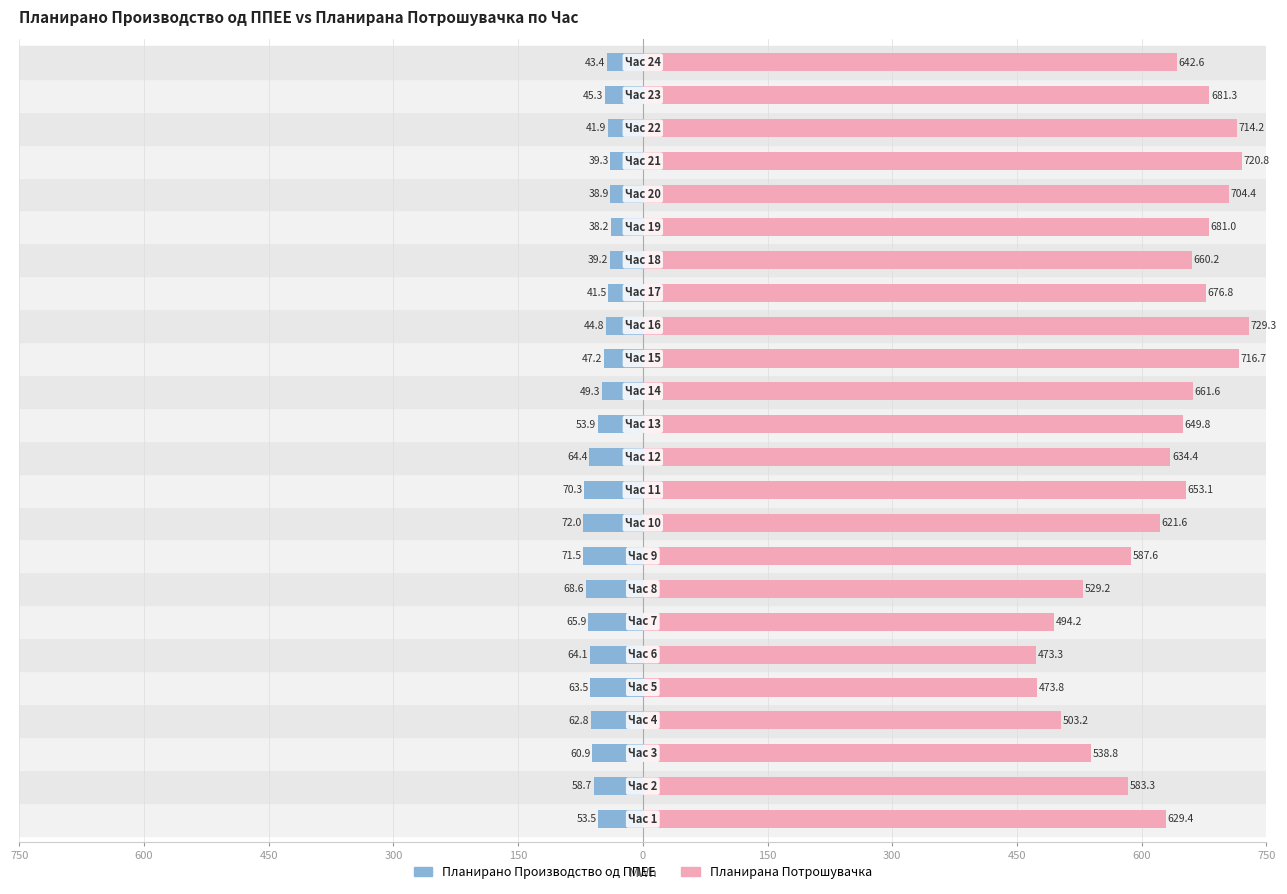

Between 450 and 450, which is larger?

450